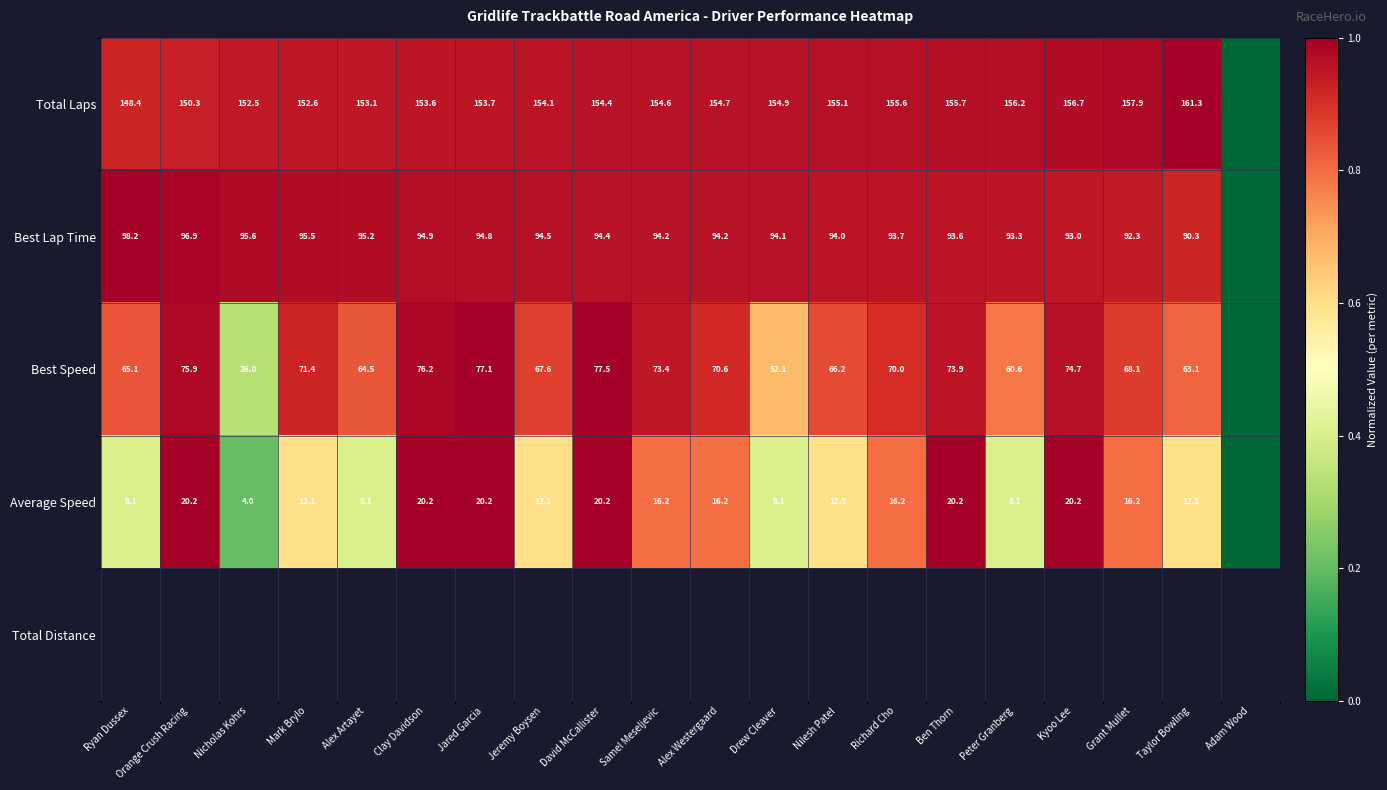

How many data points does each series have?

20